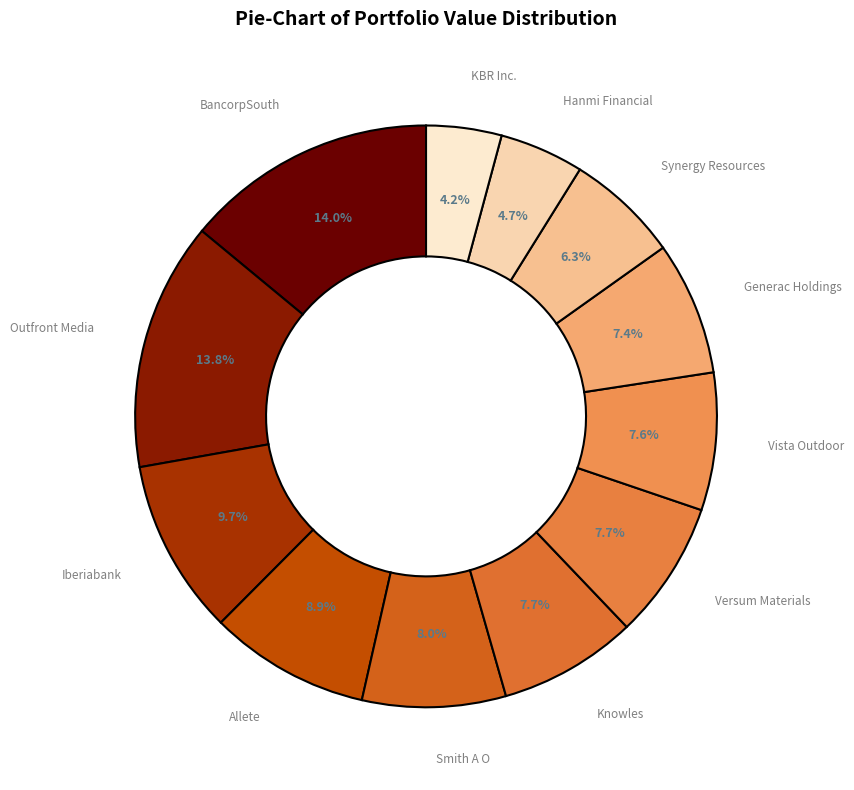

To the nearest percent, what is the difference between the Knowles and Synergy Resources slice percentages?

1%